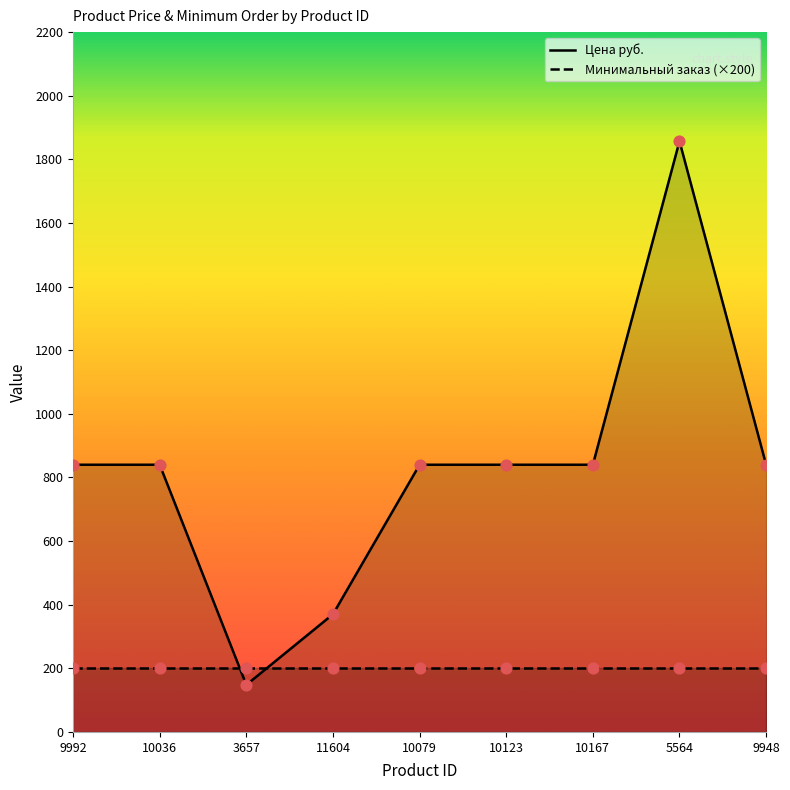

What is the change in value from 9992 to 11604?

-470